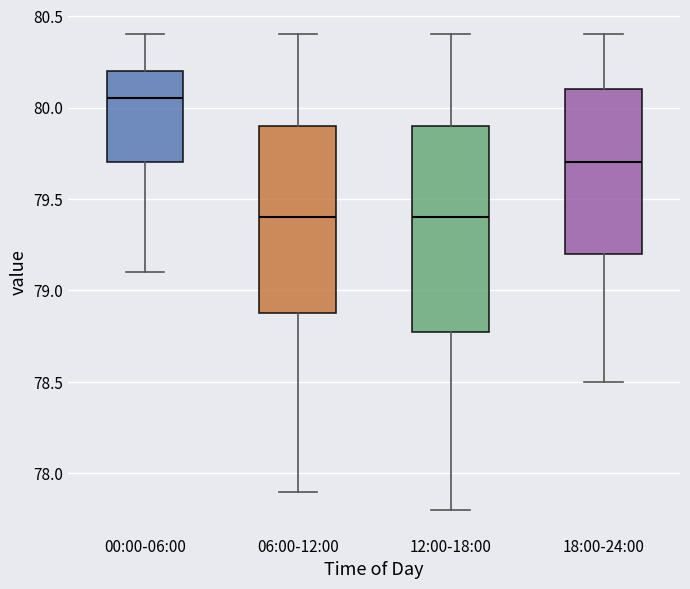

Which box's median line is the highest?

00:00-06:00